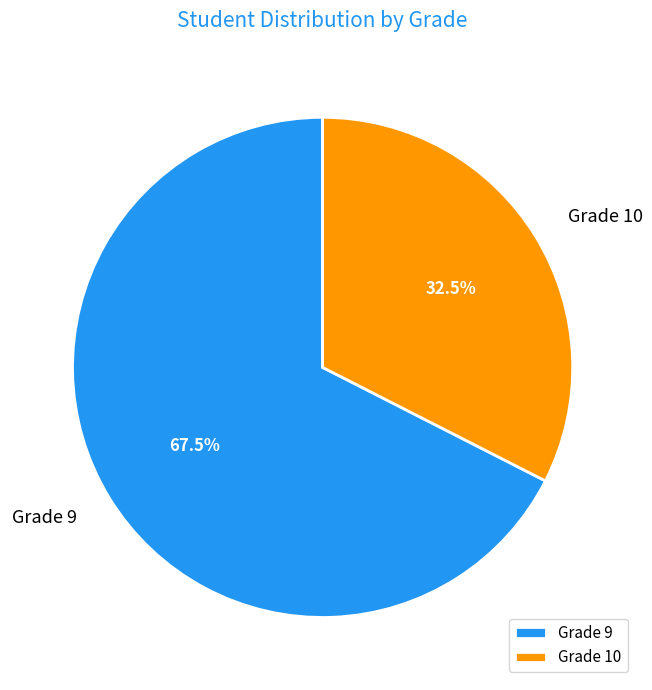

What is the ratio of the value at Grade 10 to the value at Grade 9?

0.5